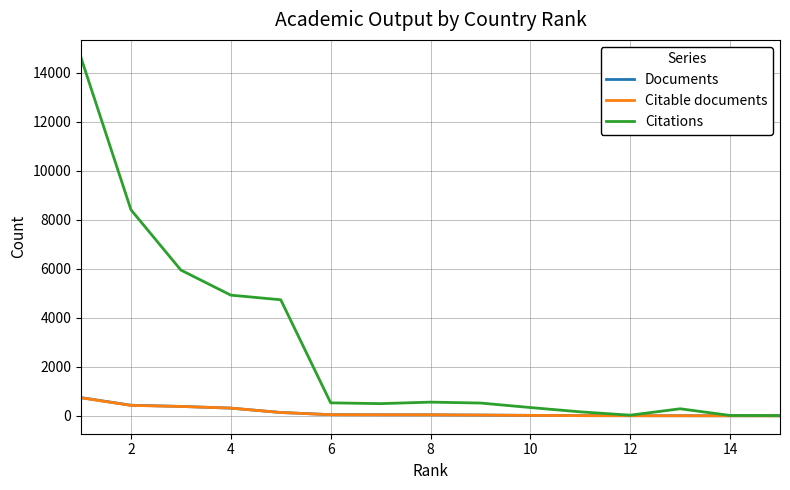

What is the difference between the maximum and minimum values in the Documents series?

741